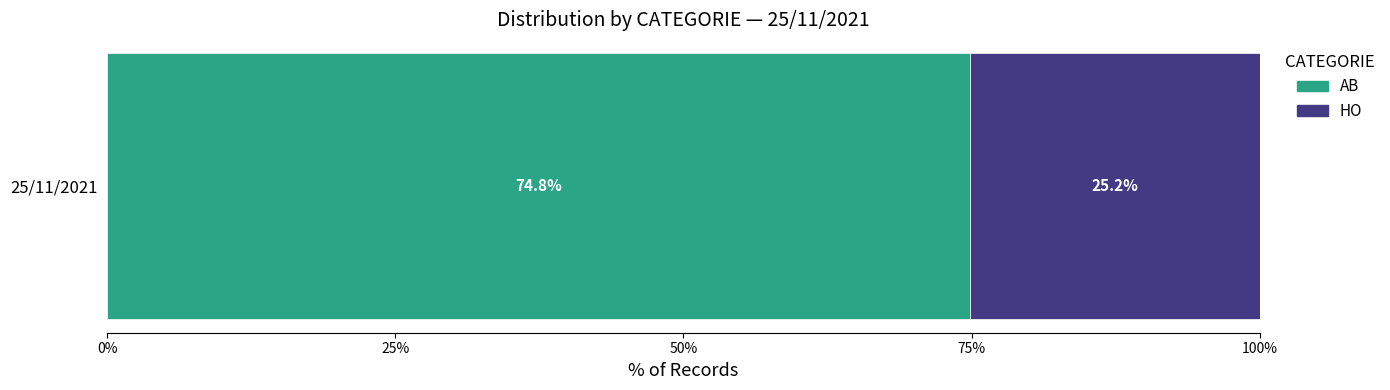

The value of AB at 25/11/2021 is 40.3. True or false?

False